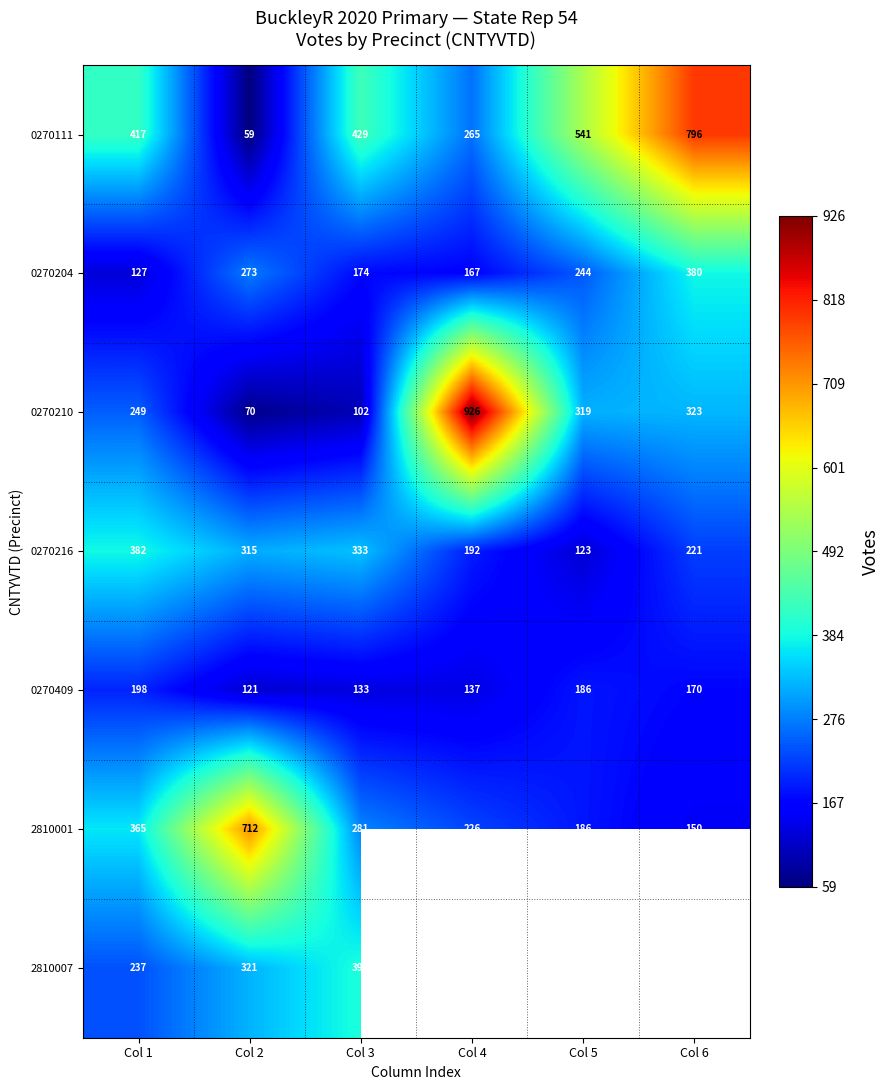

The 2810007 series shows 153.5 at Col 1. True or false?

False